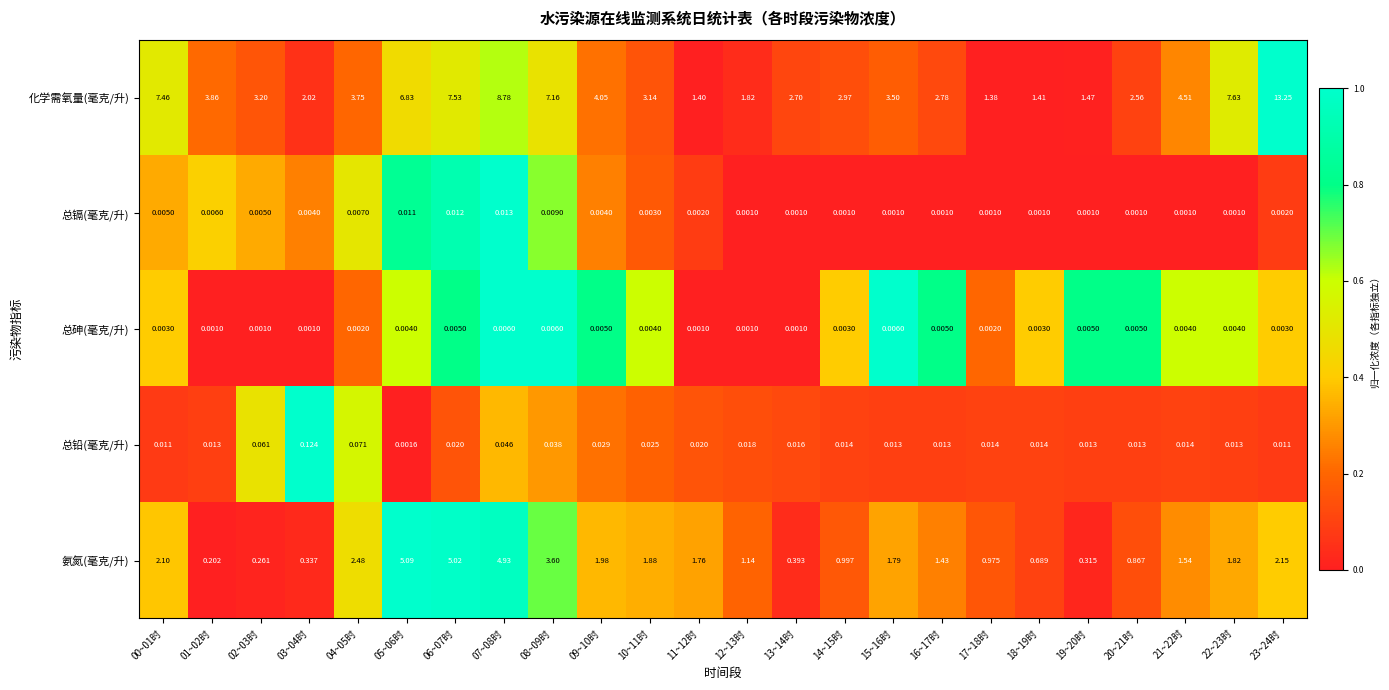

Between 03~04时 and 09~10时, which series saw the biggest shift?

化学需氧量(毫克/升)